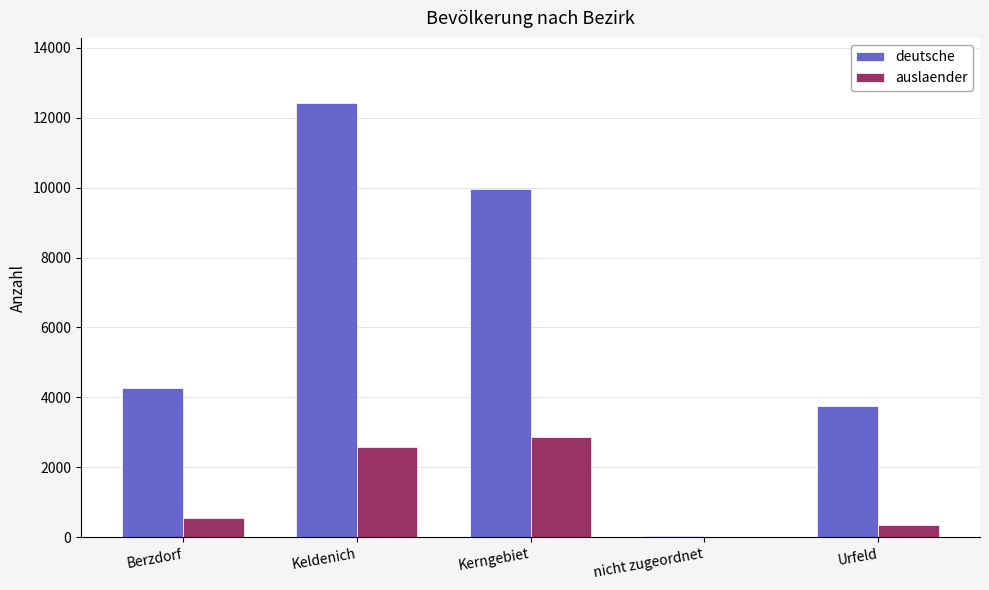

Between Berzdorf and Urfeld, which series saw the biggest shift?

deutsche